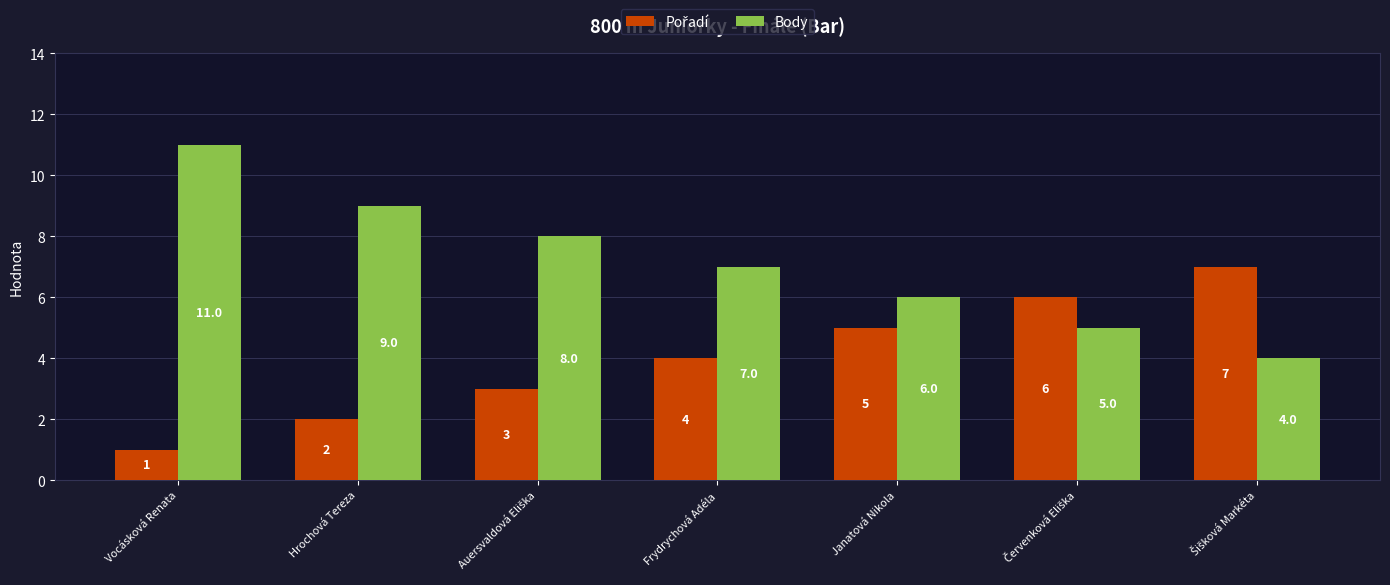

Which series has the largest total across all categories?

Body